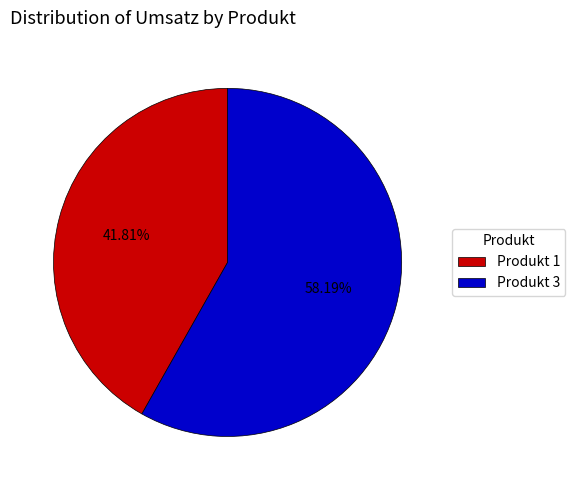

How many slices are in this pie chart?

2